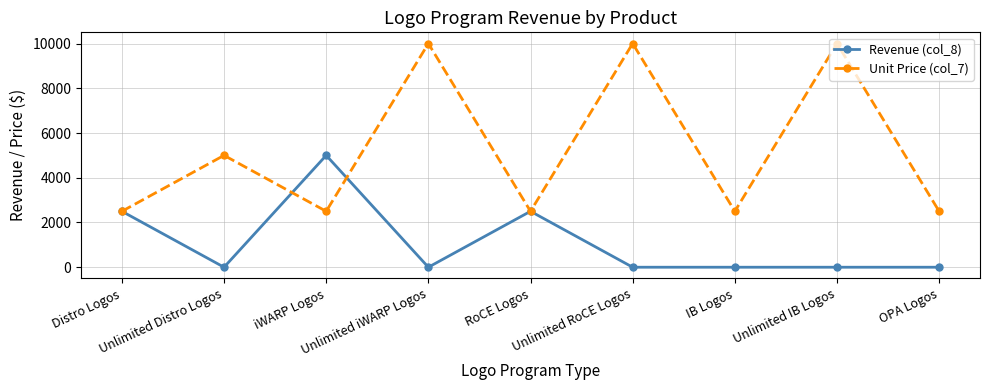

List the series in order of their peak value, lowest first.

Revenue (col_8), Unit Price (col_7)